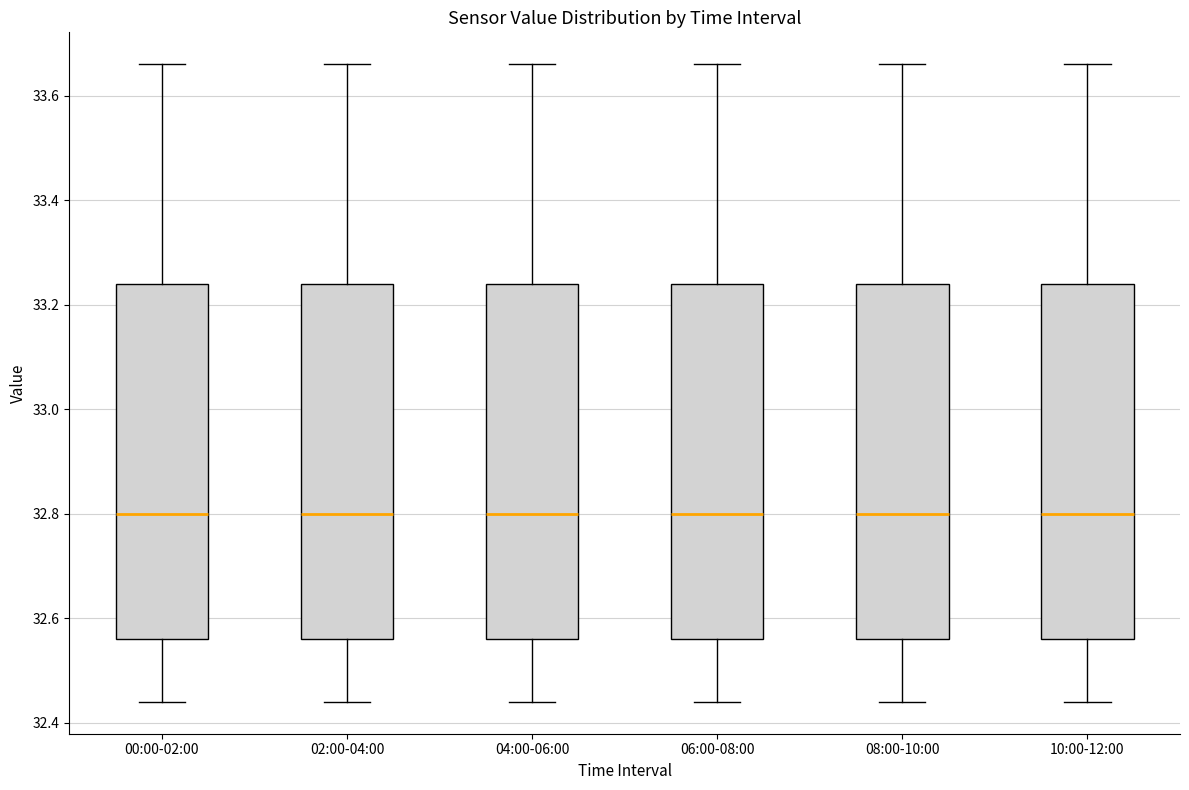

Reading left to right, read every box against the y-axis: the position of its median line, the range the box covers, and the ends of its whiskers. The values are not printed on the chart, so give them approximately, as read against the axis.

00:00-02:00: median 32.80, box 32.56 to 33.24, whiskers 32.44 to 33.66
02:00-04:00: median 32.80, box 32.56 to 33.24, whiskers 32.44 to 33.66
04:00-06:00: median 32.80, box 32.56 to 33.24, whiskers 32.44 to 33.66
06:00-08:00: median 32.80, box 32.56 to 33.24, whiskers 32.44 to 33.66
08:00-10:00: median 32.80, box 32.56 to 33.24, whiskers 32.44 to 33.66
10:00-12:00: median 32.80, box 32.56 to 33.24, whiskers 32.44 to 33.66